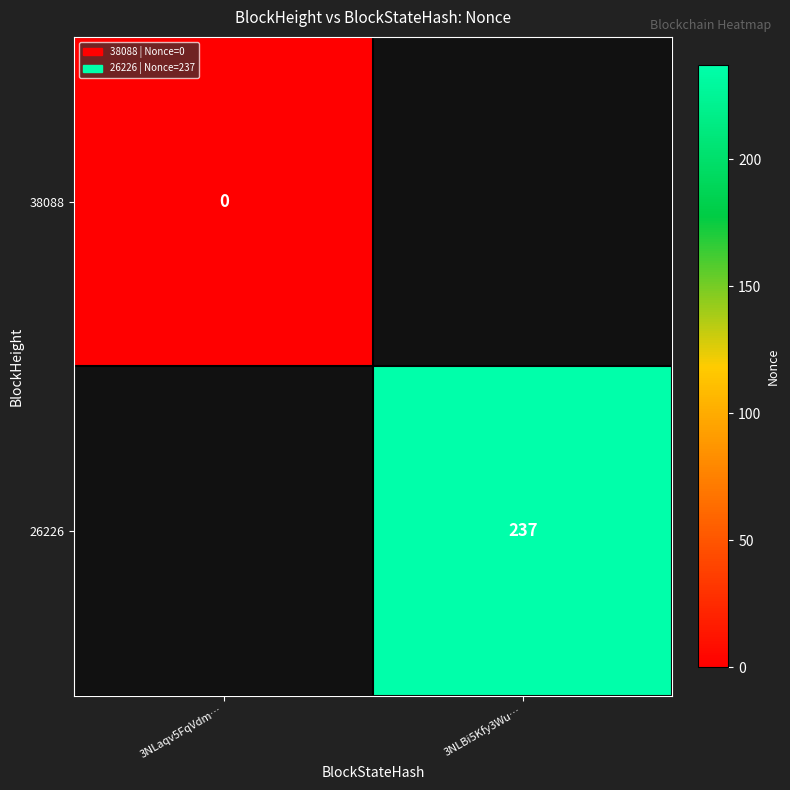

How many categories are shown in the chart?

2